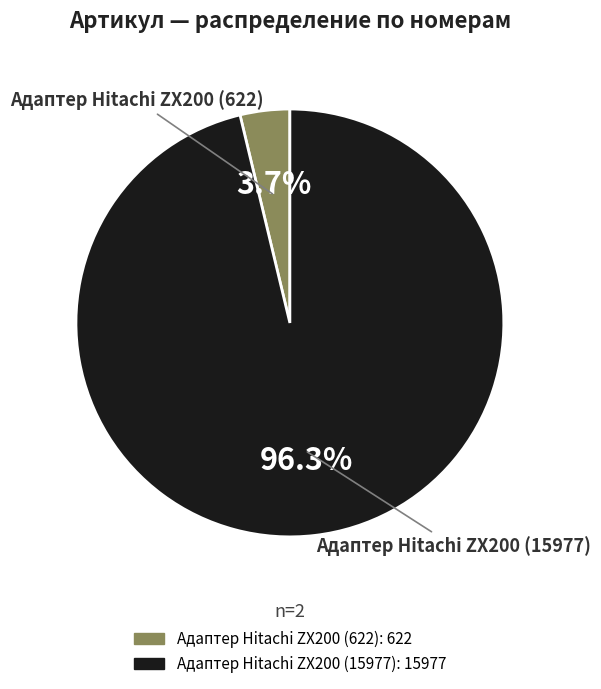

To the nearest percent, what portion does Адаптер Hitachi ZX200 (15977) represent?

96%